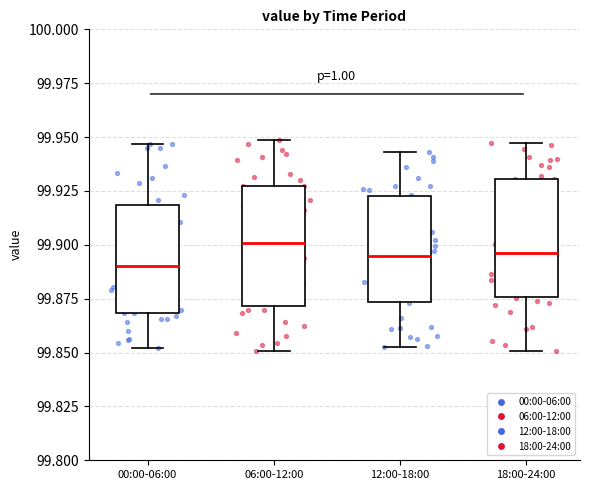

Where does the median line of the box for 06:00-12:00 sit on the y-axis? The values are not printed on the chart, so give them approximately, as read against the axis.

99.900